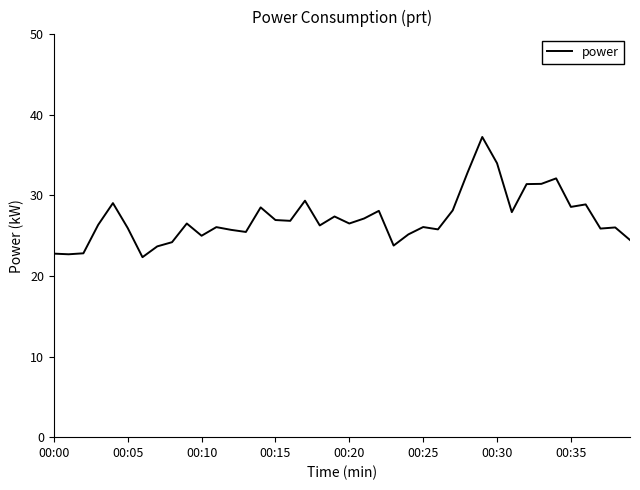

What is the difference between the maximum and minimum values?

14.9